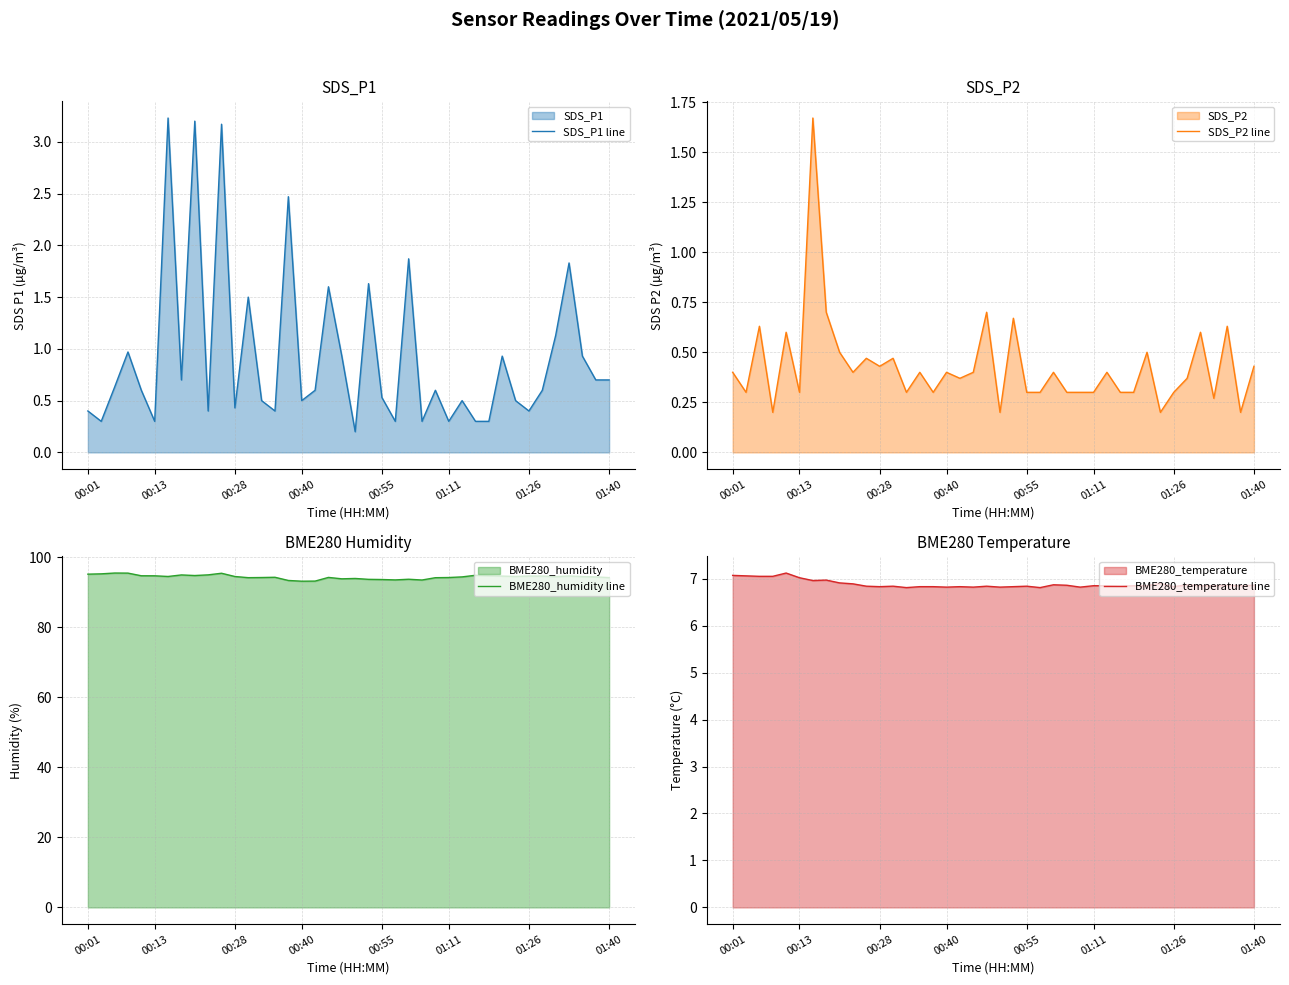

What is the value of the BME280_temperature line point at the 28th from the left?

6.8